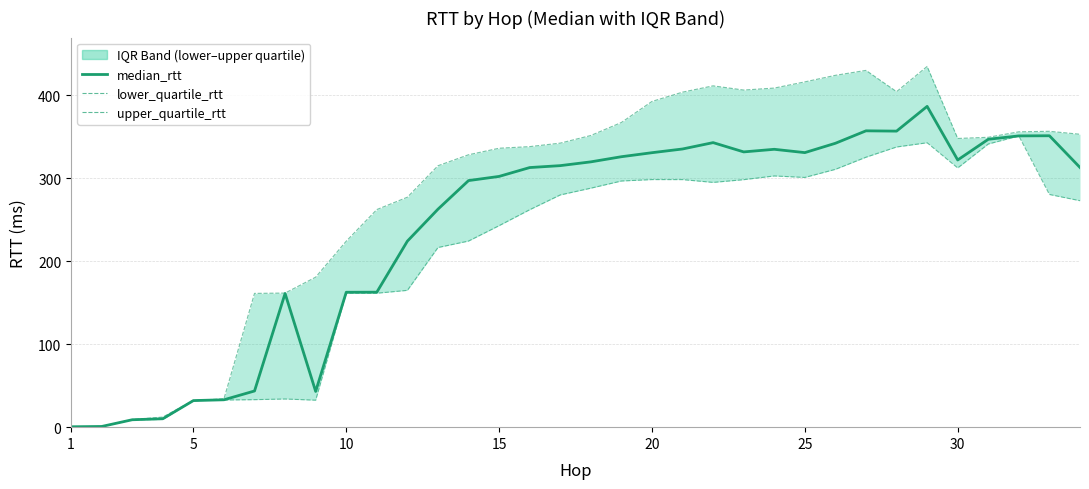

What are all the series names shown in the legend?

median_rtt, lower_quartile_rtt, upper_quartile_rtt